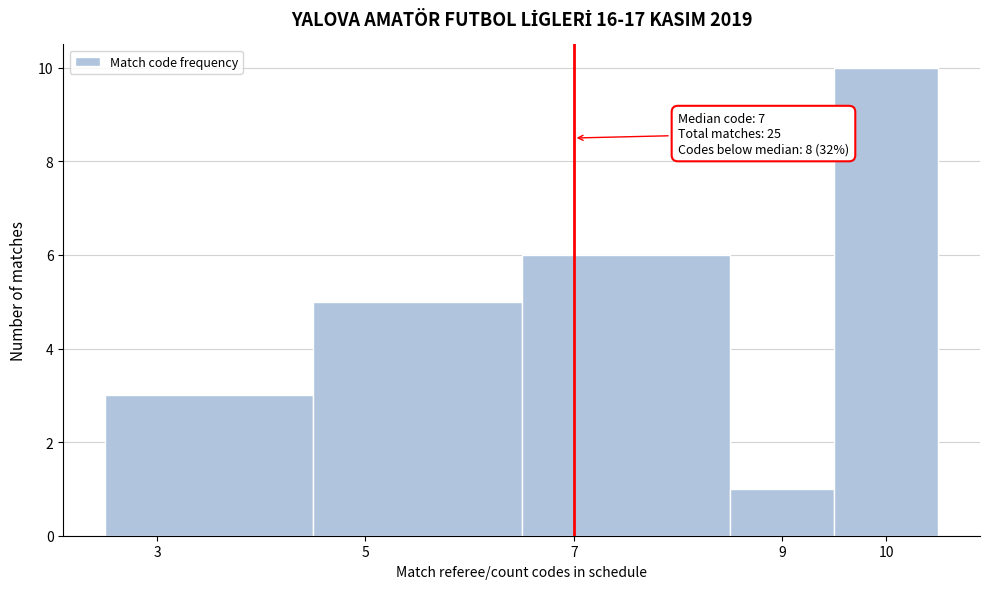

Over which range of the x-axis is the bar tallest?

9.5 to 10.5